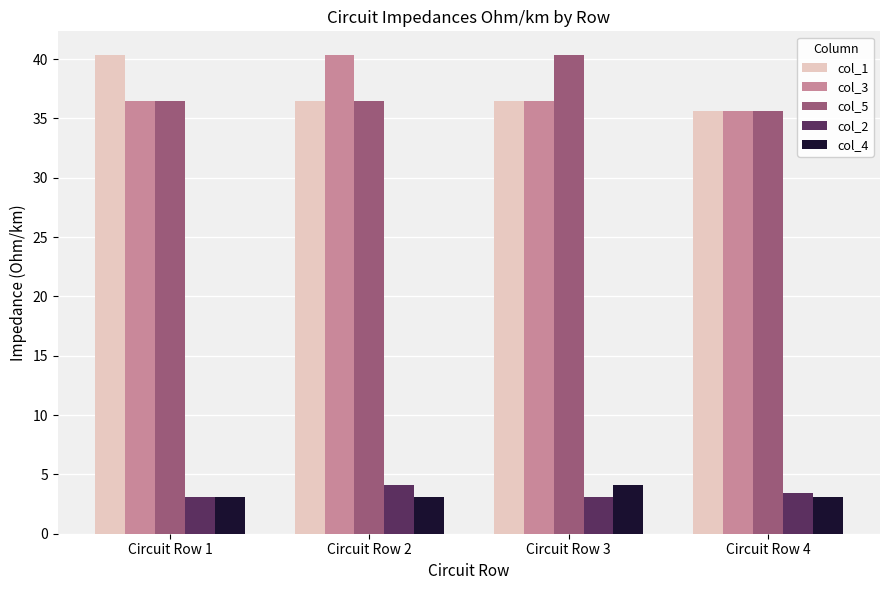

Read the col_5 value at Circuit Row 3.

40.3